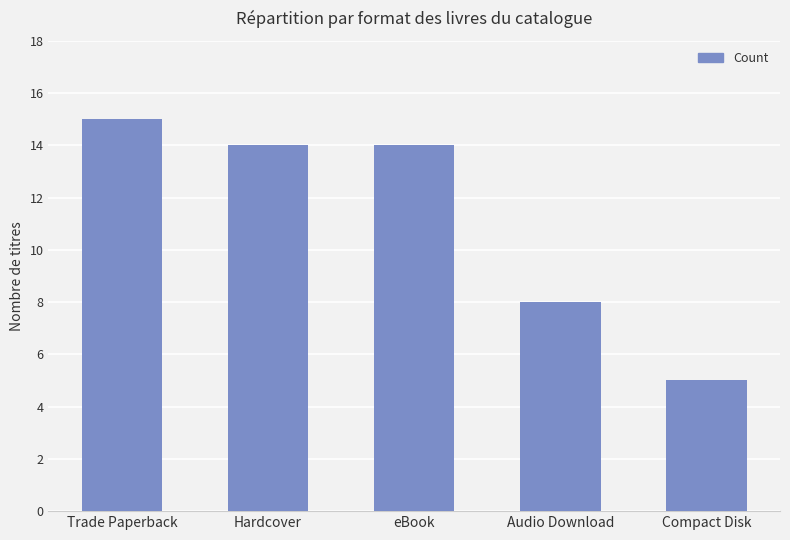

The chart shows a value of 3 at Compact Disk. True or false?

False